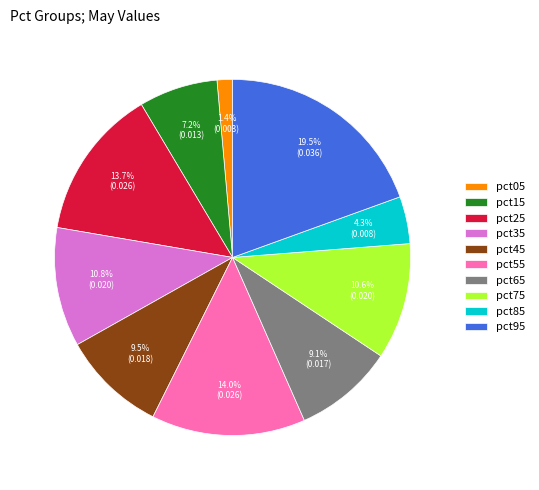

What is the largest slice in the pie chart?

pct95